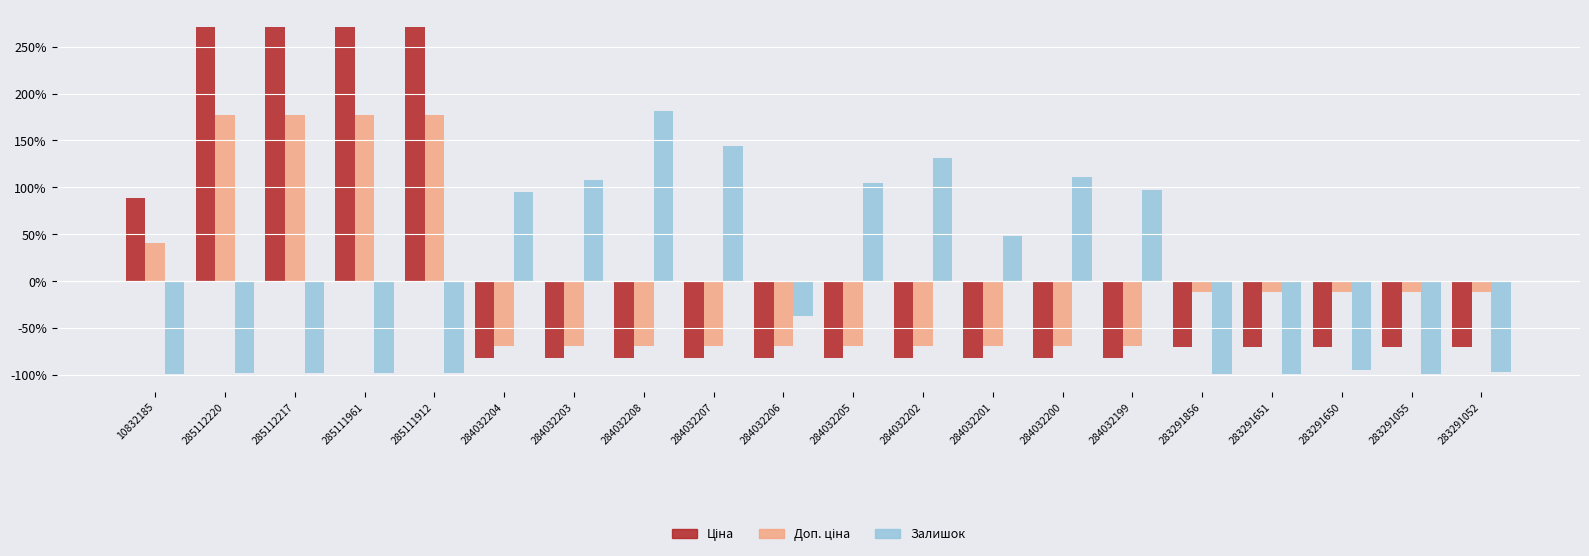

Does the chart contain stacked bars?

No